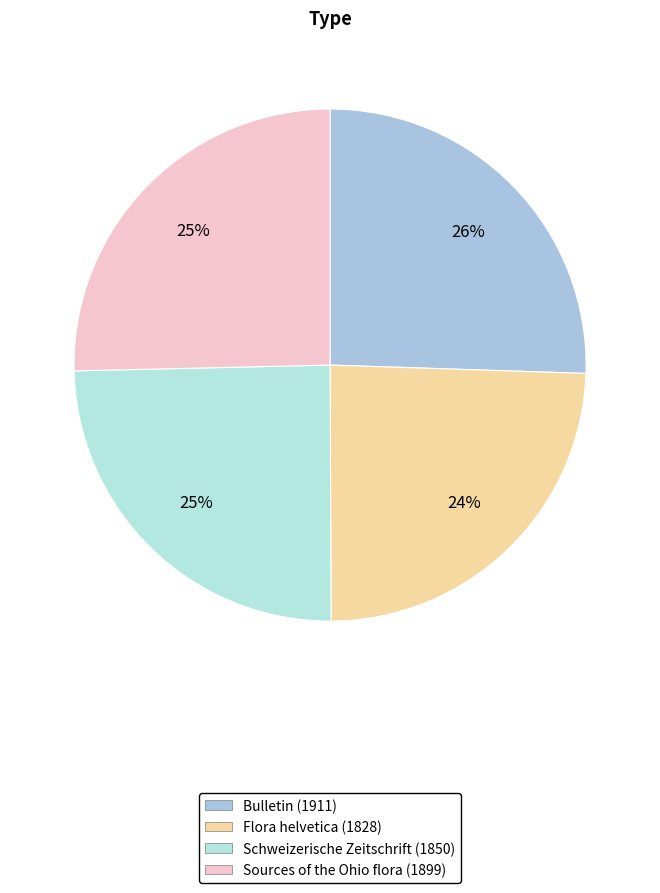

Which slice is the largest?

Bulletin (1911)